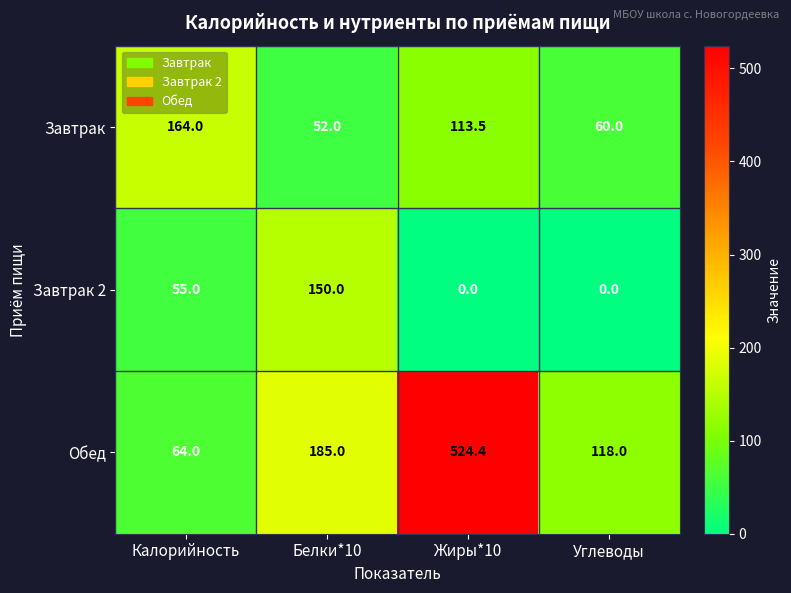

Reading right to left, what are all the values shown in this chart?

Завтрак: 60.0	113.5	52.0	164.0
Завтрак 2: 0.0	0.0	150.0	55.0
Обед: 118.0	524.4	185.0	64.0